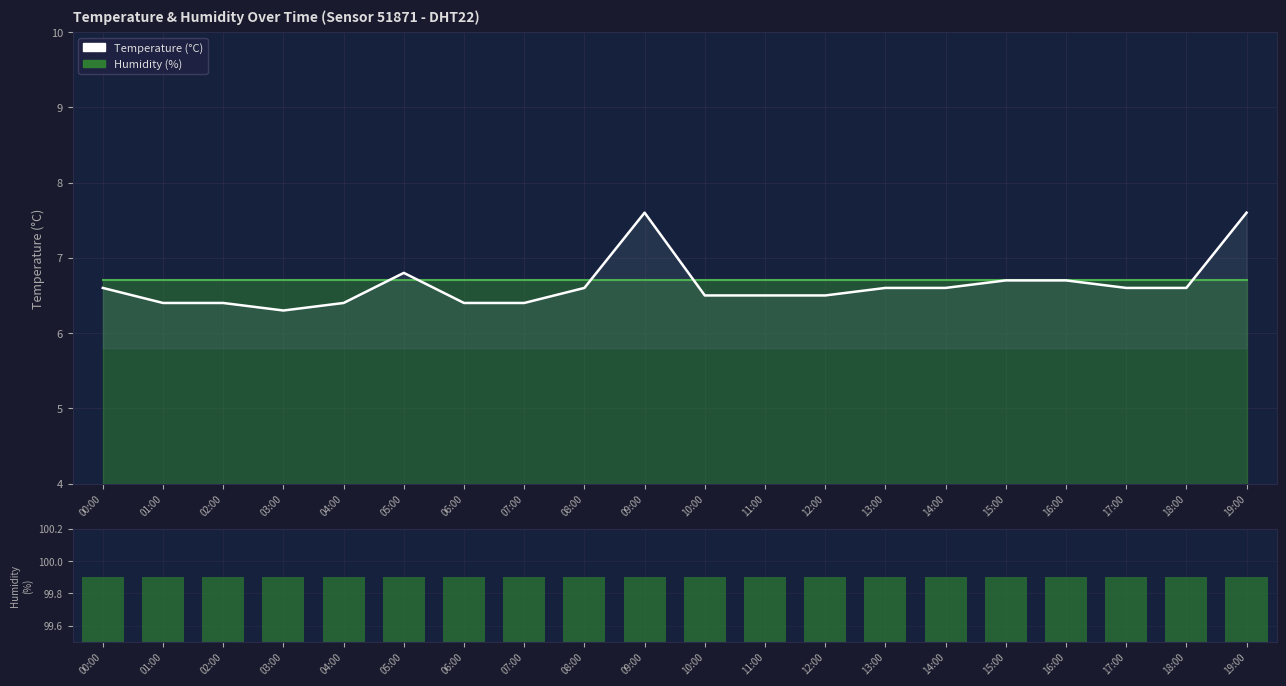

What is the label of the 15th bar from the left?

14:00